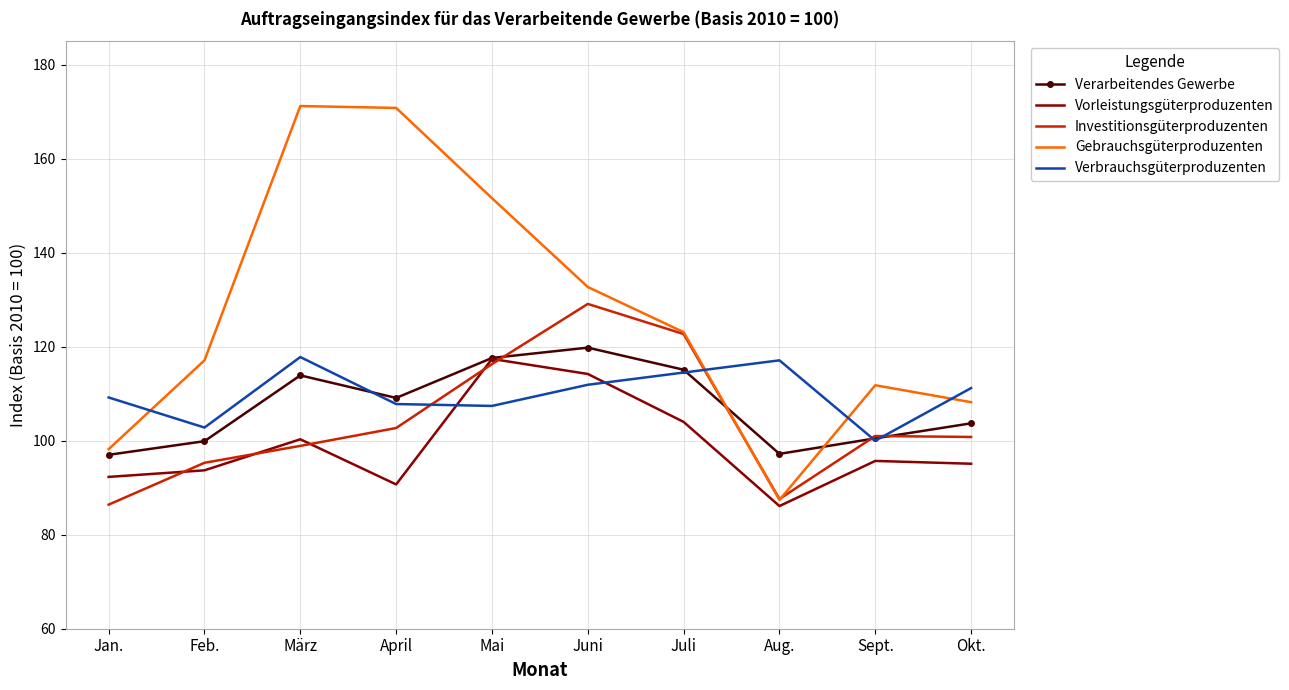

True or false: Verarbeitendes Gewerbe has more than 1 interior local peaks.

True